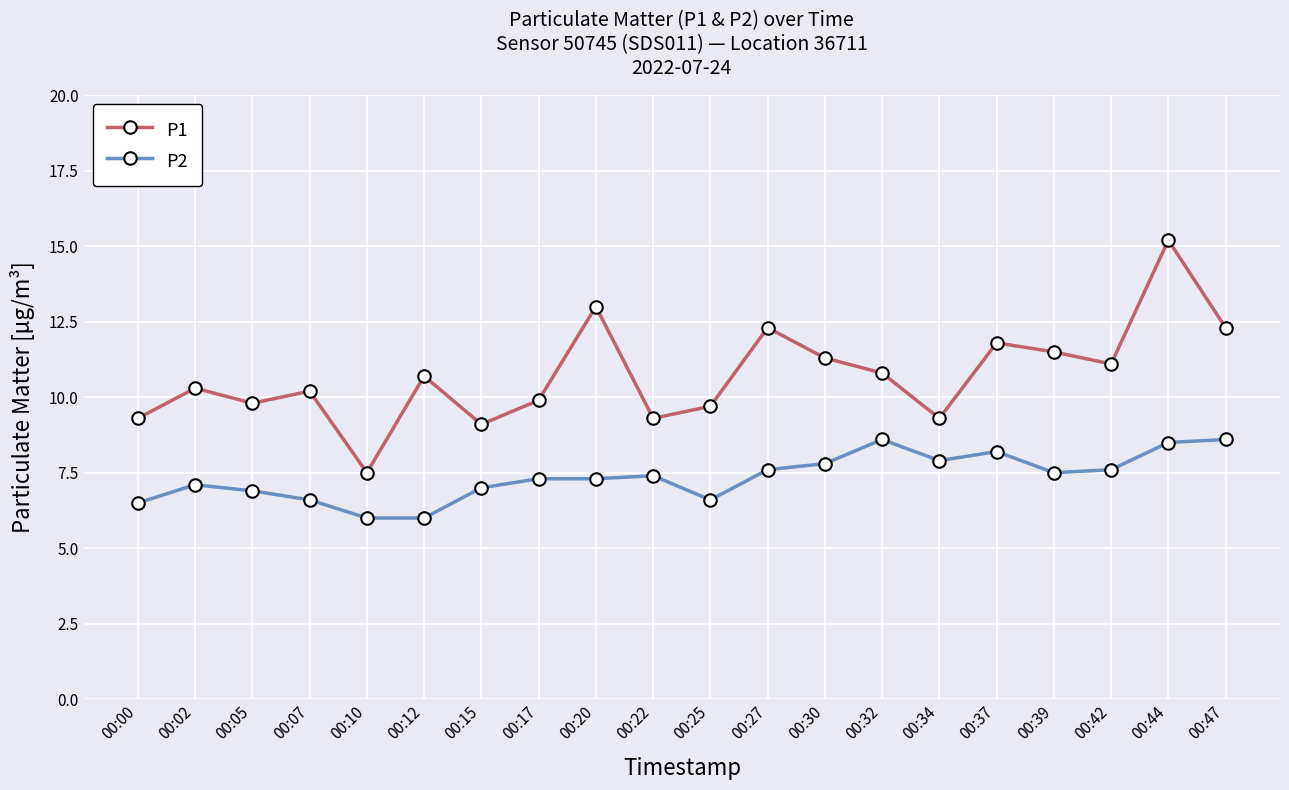

What is the approximate value of P1 at 00:10?

7.5